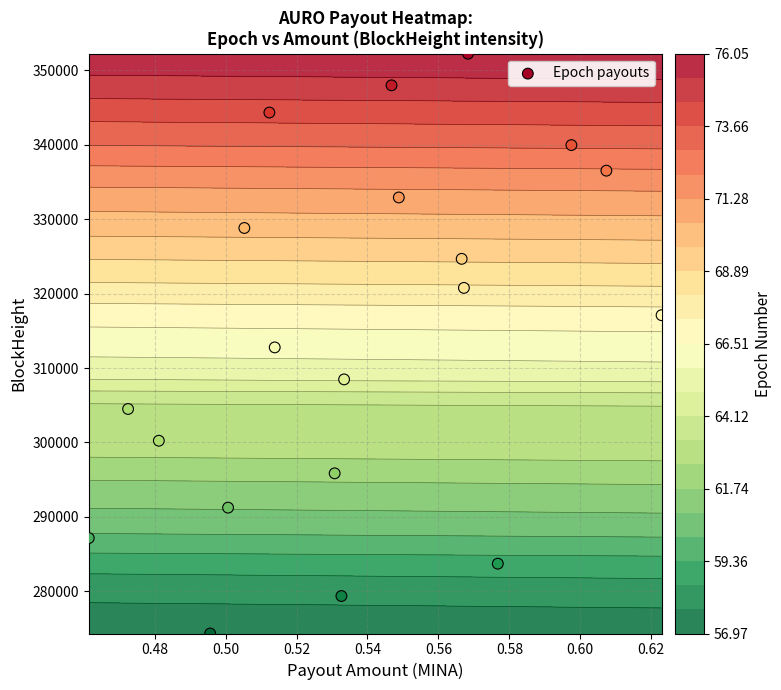

What is the difference between the second highest and minimum values?

73634